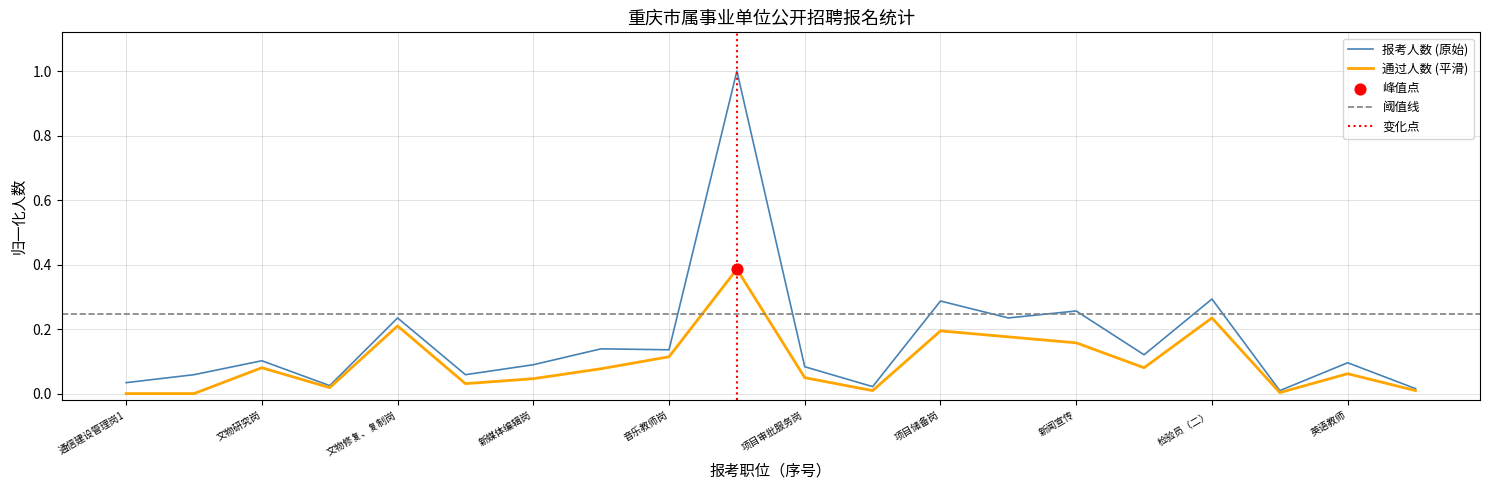

Which series reaches the maximum Y coordinate?

报考人数